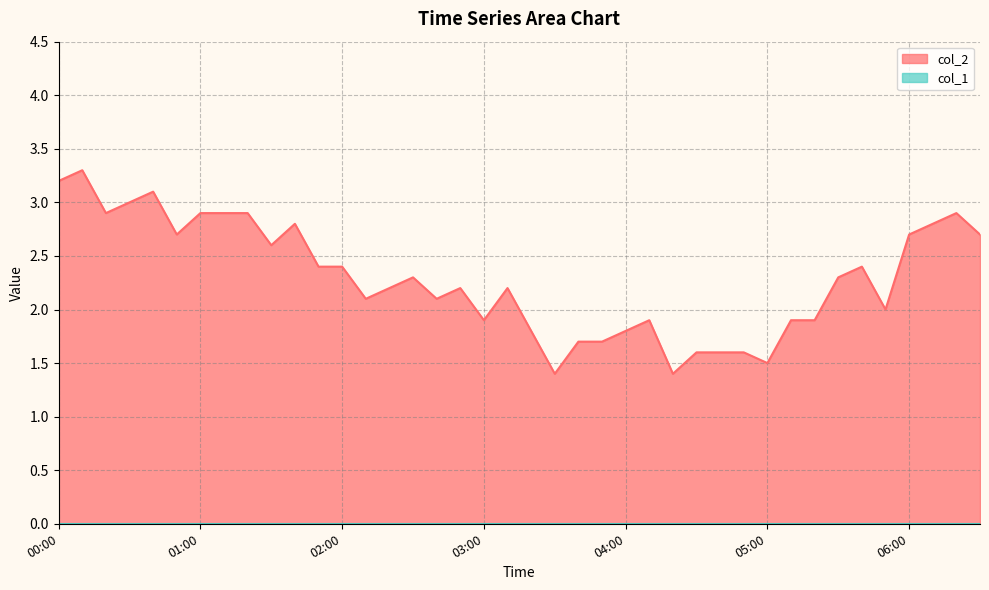

Approximately how many times larger is the value at 00:40 compared to 00:20?

1.1